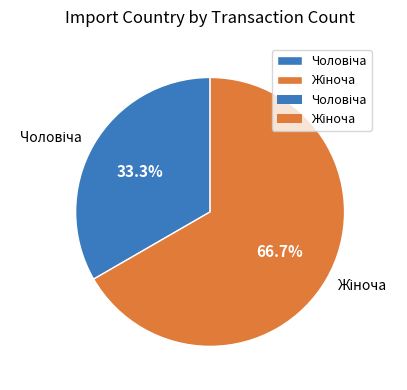

Is there a majority slice in this chart?

Yes